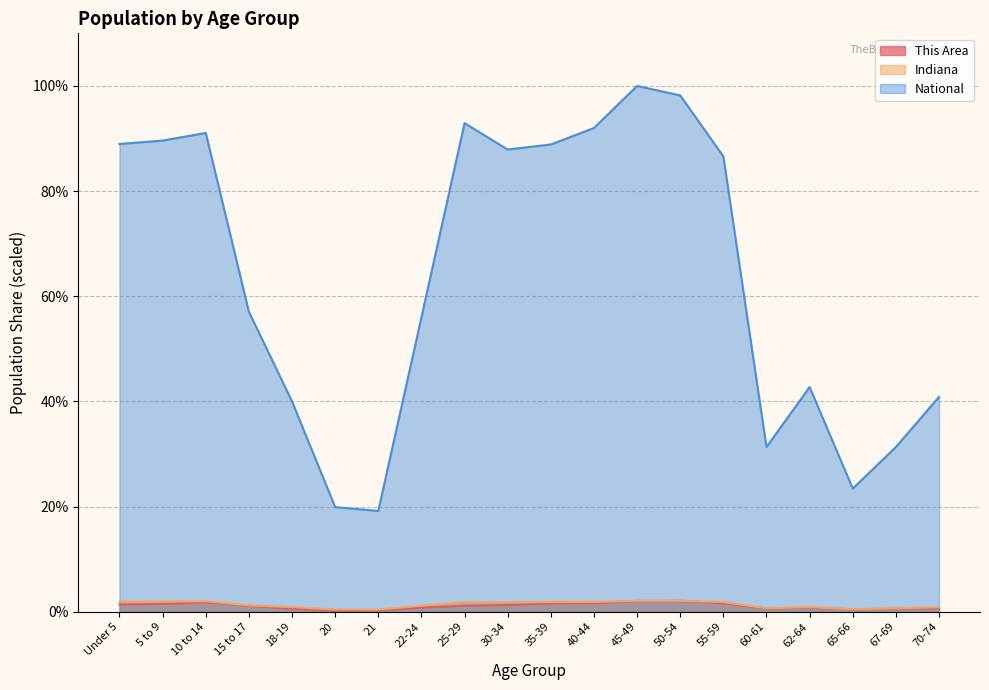

Is it true that This Area equals 1.1 at 15 to 17?

True